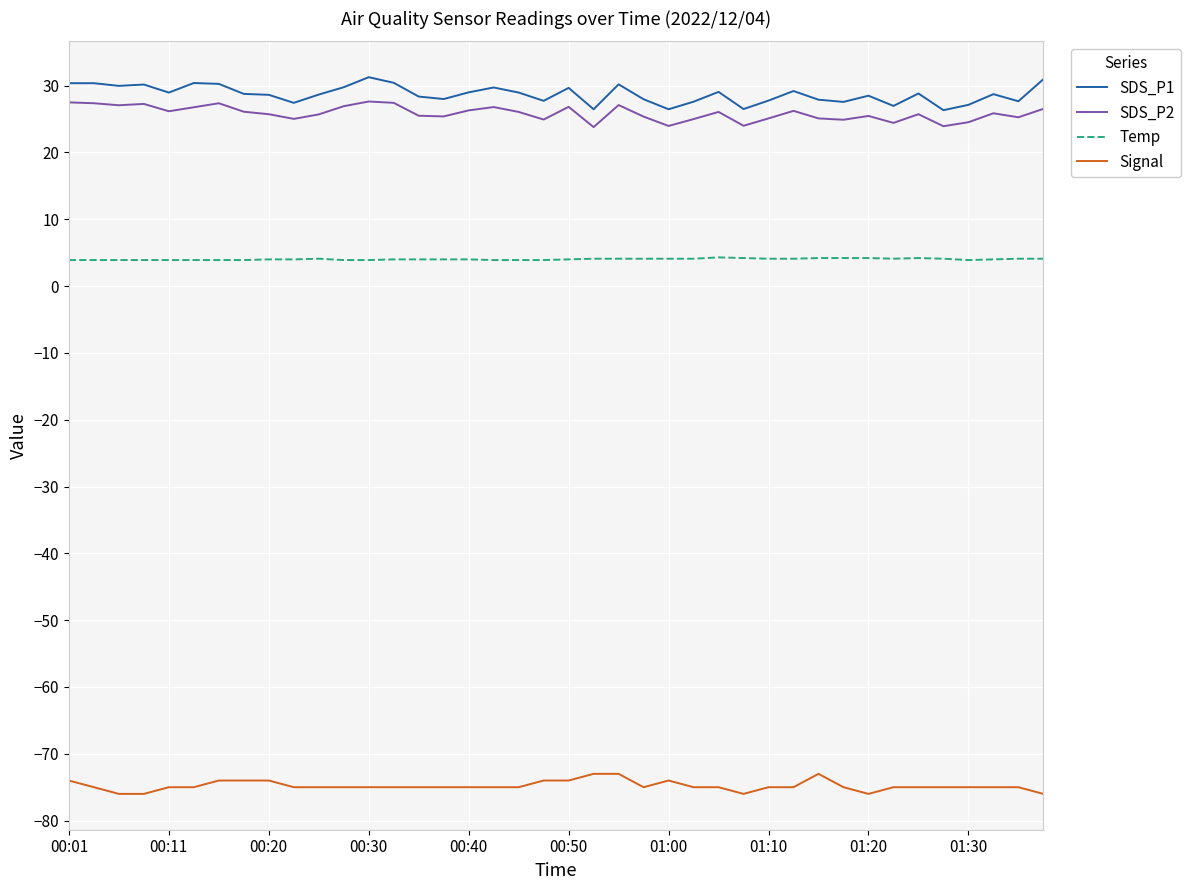

How many lines are shown in the chart?

4